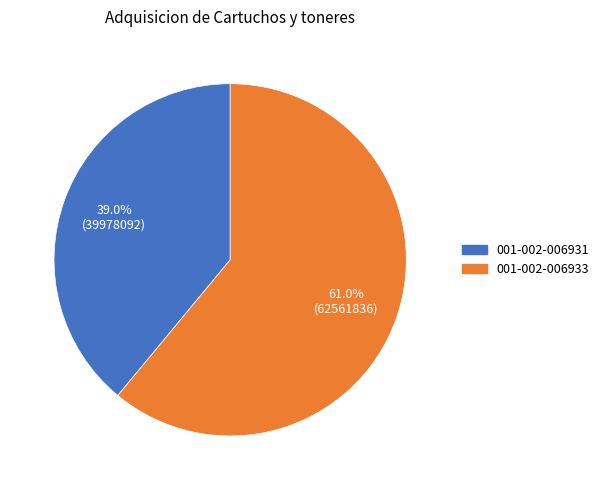

To the nearest percent, what portion does 001-002-006931 represent?

39%